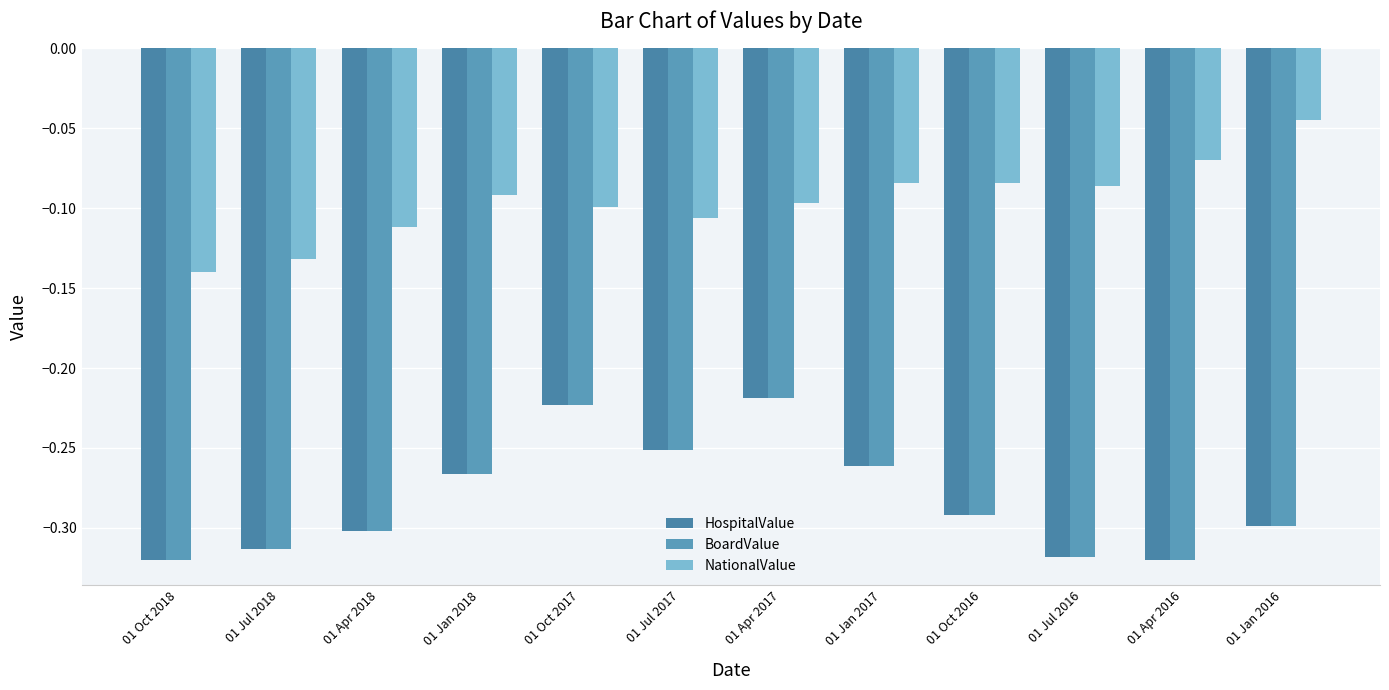

The value of HospitalValue at 01 Jan 2016 is -0.3. True or false?

True